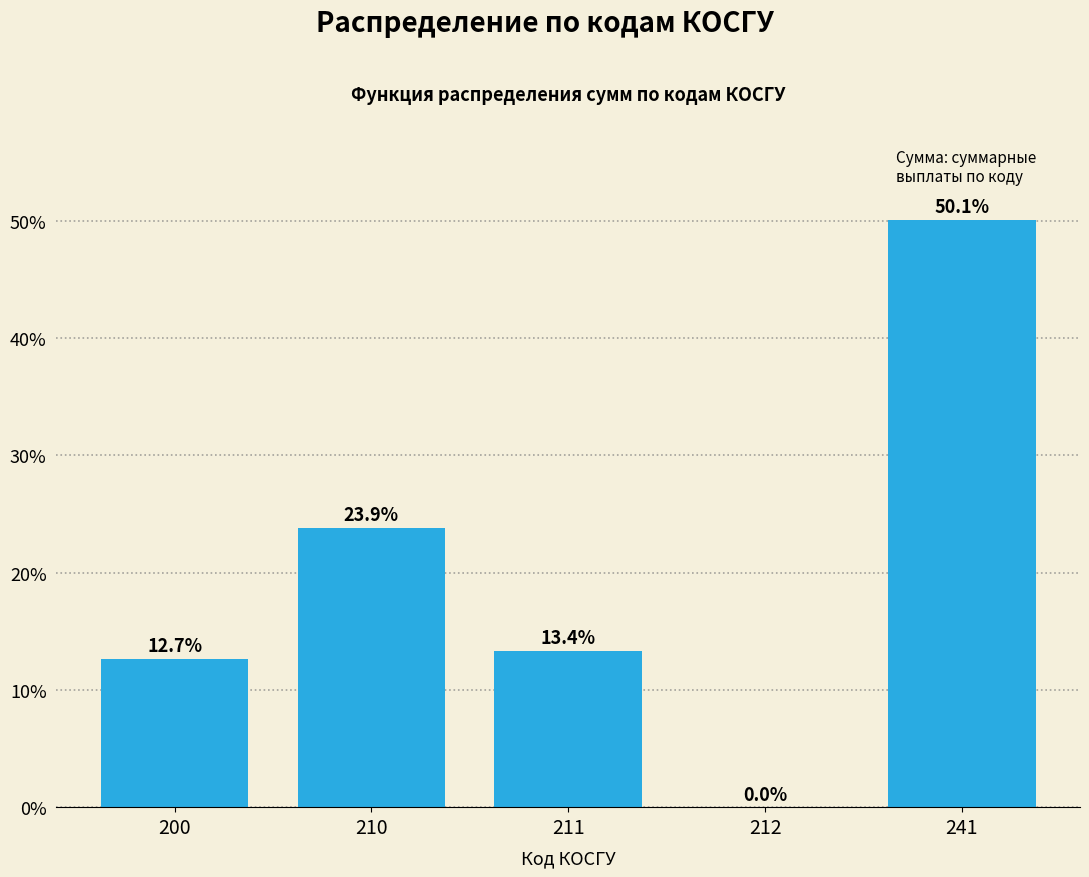

Reading left to right, extract all data points from this chart.

200=12.7	210=23.9	211=13.4	212=0.0	241=50.1